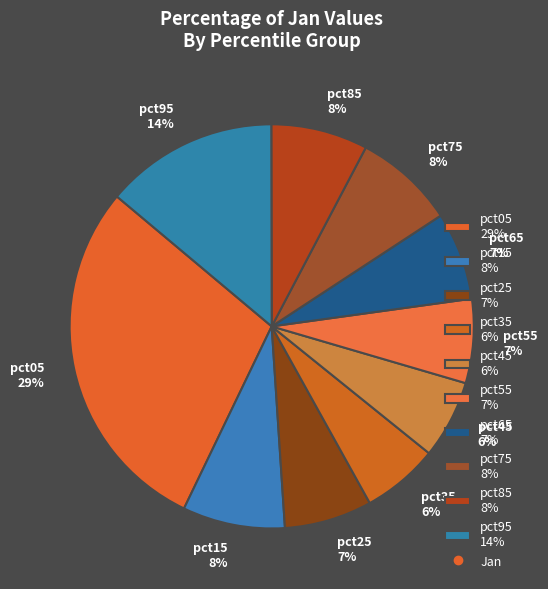

Between pct25 and pct95, which is larger?

pct95